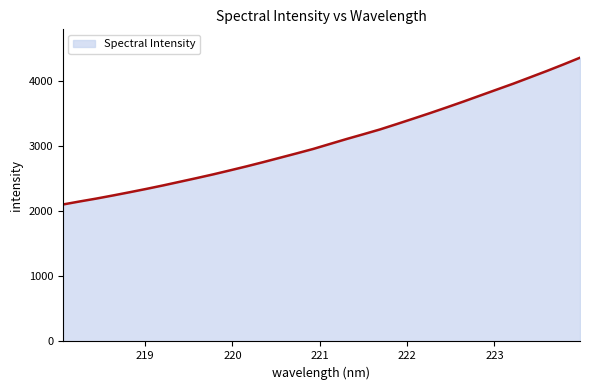

What is the difference between the maximum and minimum values?

2254.4